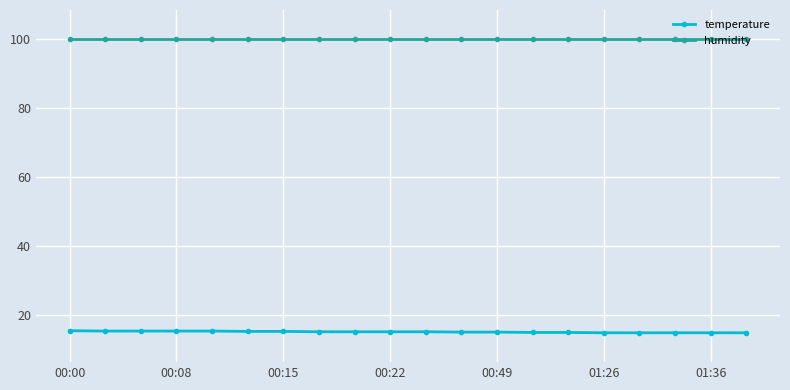

What is the lowest value of the temperature series?

14.9